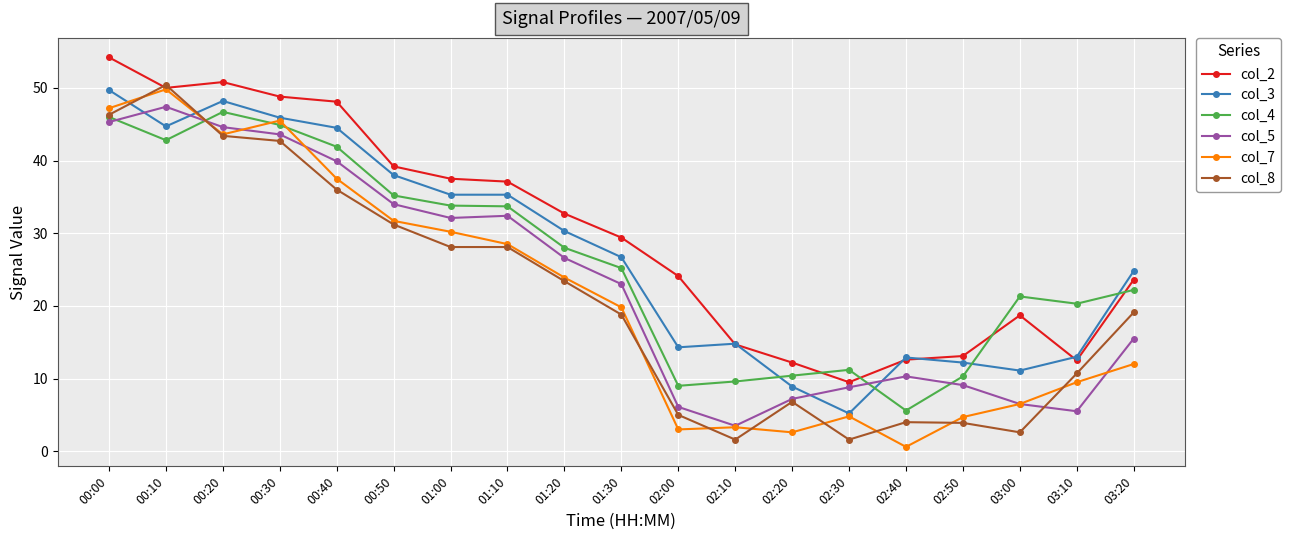

Where is the first local maximum for col_4?

00:20